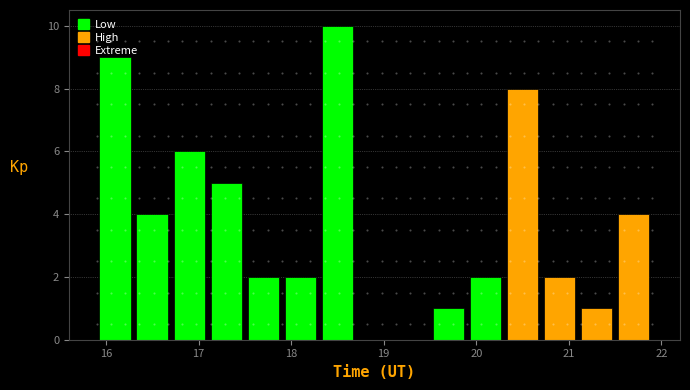

Reading left to right, list every bar in this chart as the range it spans on the x-axis followed by its height. The values are not printed on the chart, so give them approximately, as read against the axis.

15.9 to 16.3: 9
16.3 to 16.7: 4
16.7 to 17.1: 6
17.1 to 17.5: 5
17.5 to 17.9: 2
17.9 to 18.3: 2
18.3 to 18.7: 10
18.7 to 19.1: 0
19.1 to 19.5: 0
19.5 to 19.9: 1
19.9 to 20.3: 2
20.3 to 20.7: 8
20.7 to 21.1: 2
21.1 to 21.5: 1
21.5 to 21.9: 4